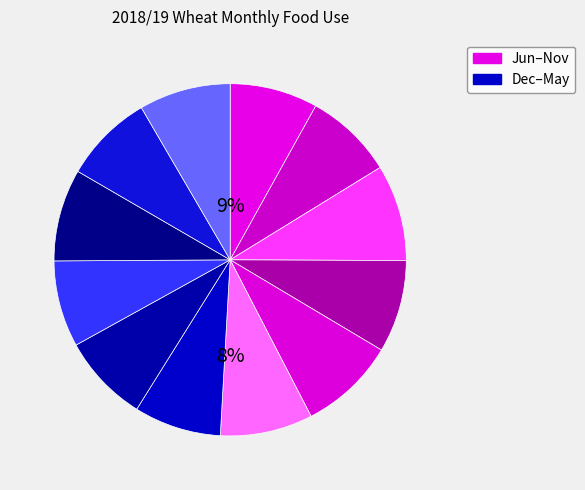

How many segments does this pie chart have?

12